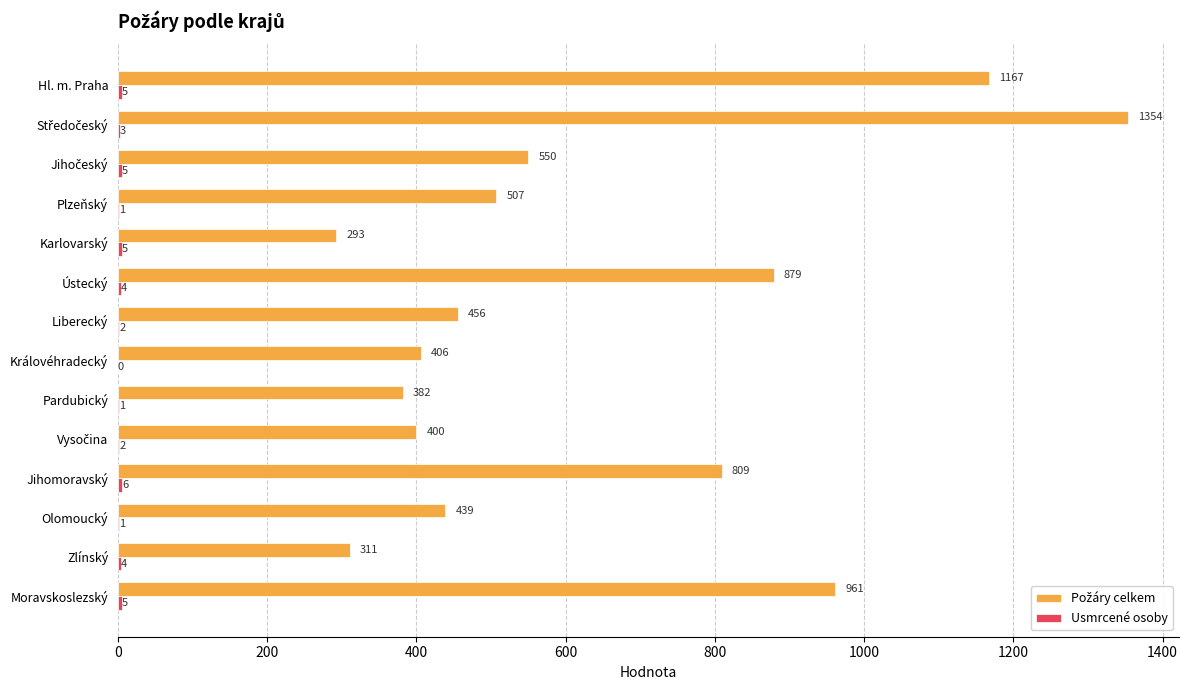

What is the maximum value shown in the chart?

1354